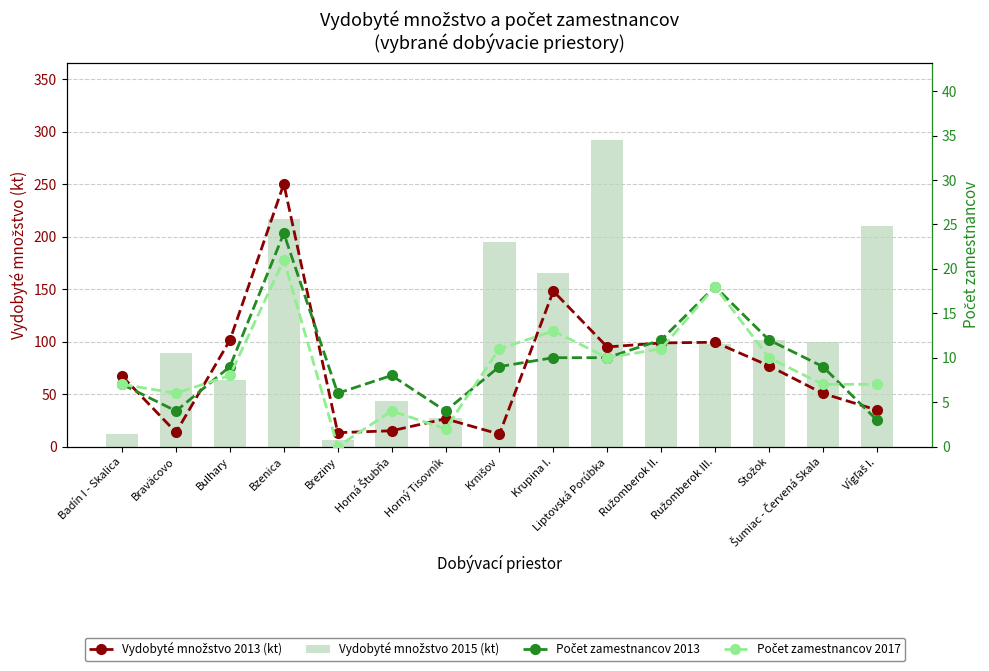

How many data points in Počet zamestnancov 2013 are above 9?

6